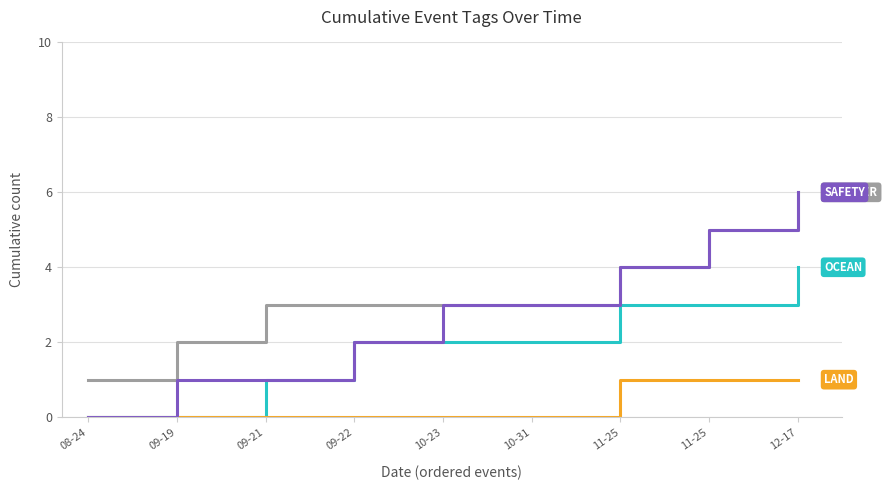

Is this an area chart (filled region under the line)?

No